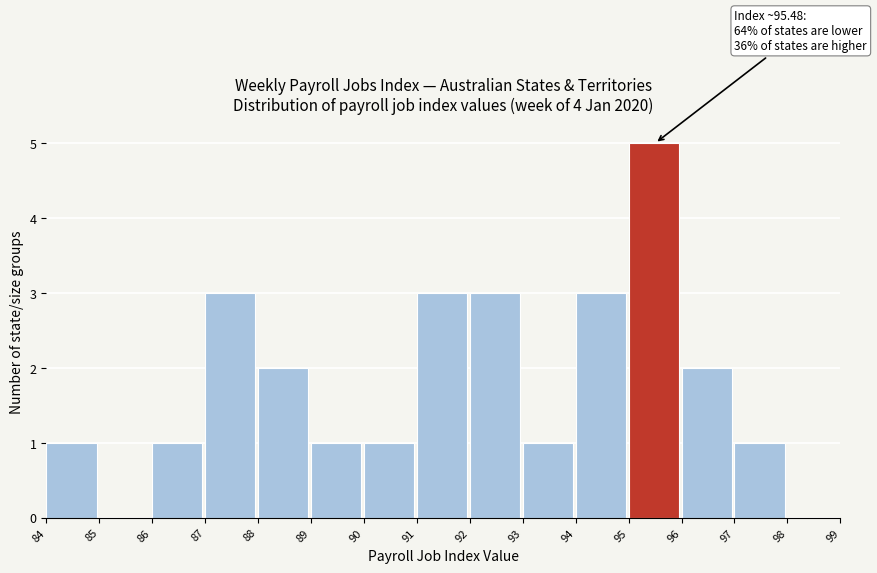

Over which range of the x-axis is the bar tallest?

95 to 96